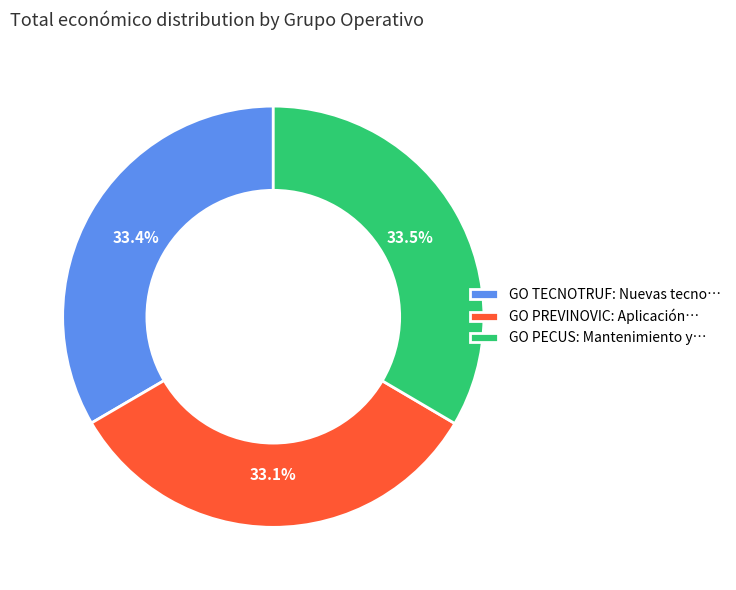

Is there a majority slice in this chart?

No